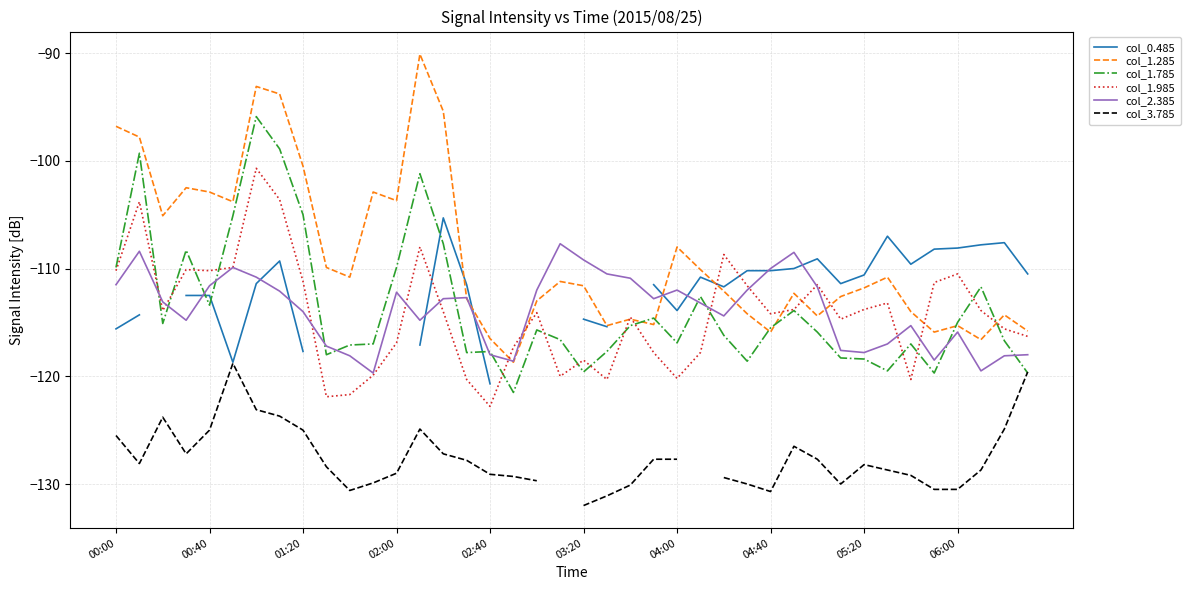

Which series changed the most between 25 and 29?

col_2.385